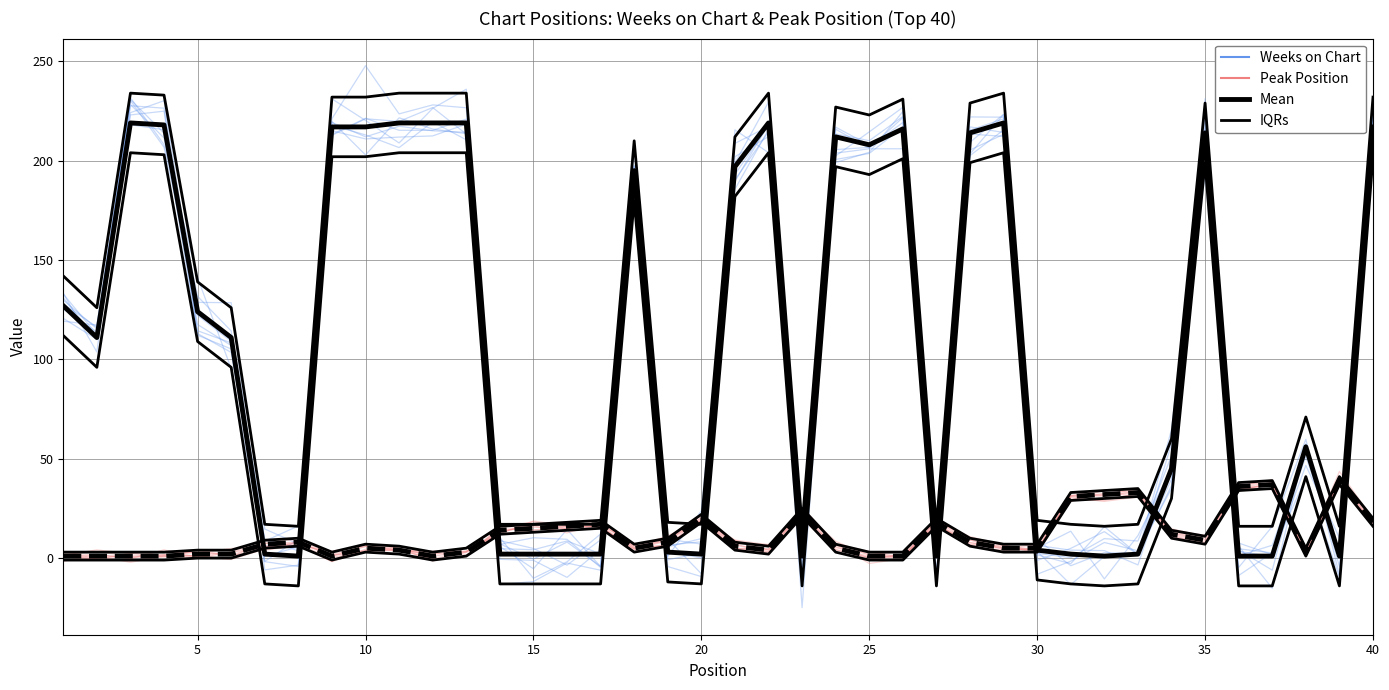

What is the difference between the maximum and minimum values in the Peak Position series?

39.8